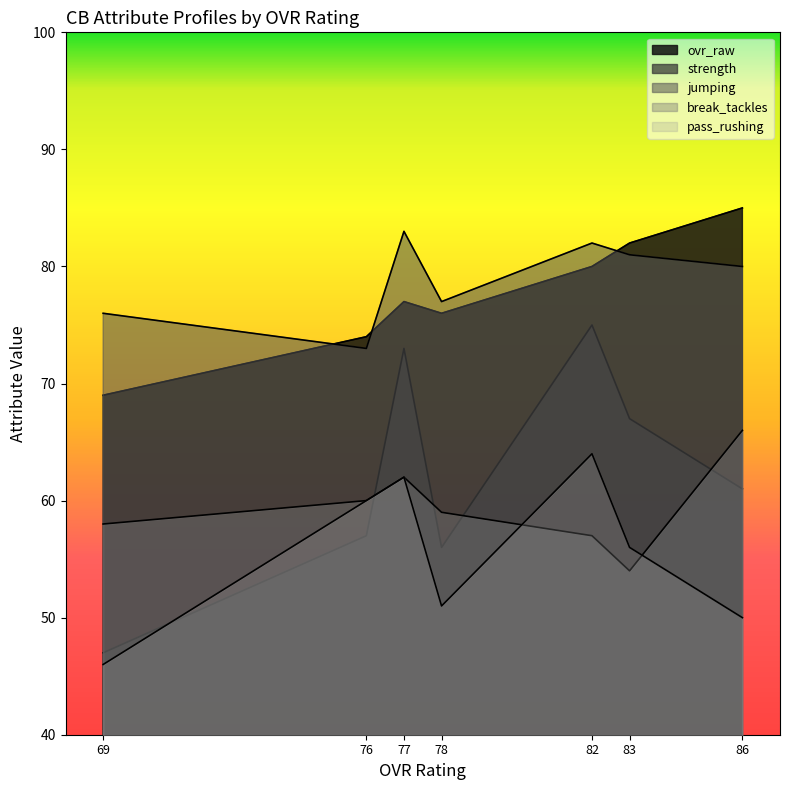

What is the difference between the second highest and minimum values in the pass_rushing series?

16